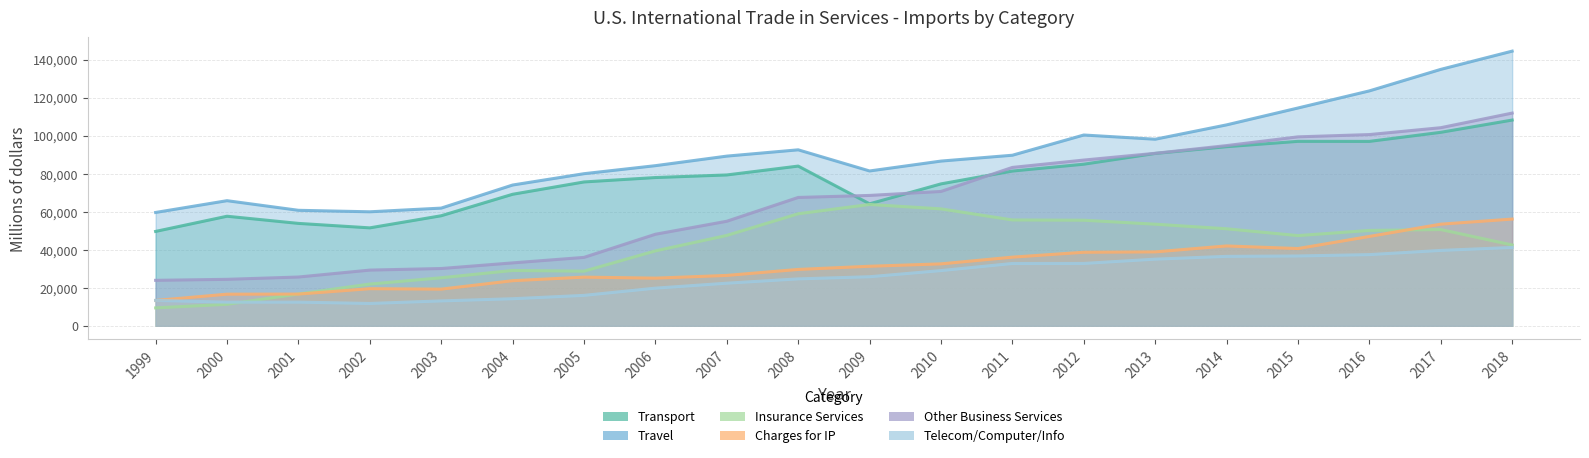

Rank the series by their maximum value, from highest to lowest.

Travel, Other Business Services, Transport, Insurance Services, Charges for IP, Telecom Computer Info